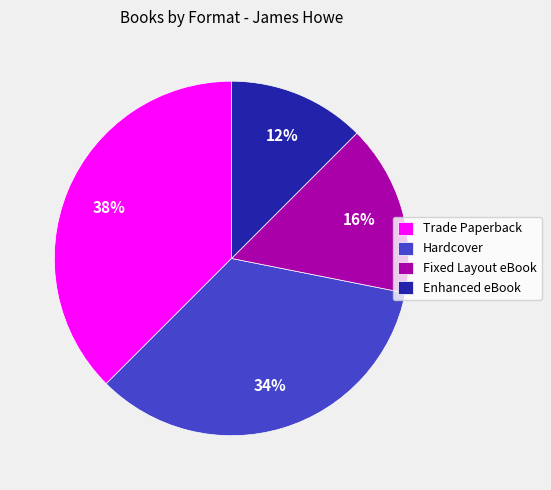

To the nearest percent, what is the difference between the Hardcover and Enhanced eBook slice percentages?

22%